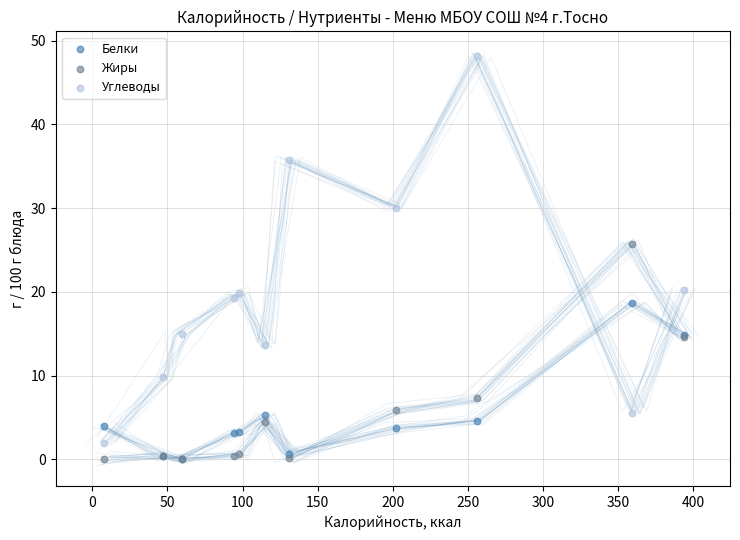

Across all series, what Y value is closest to 24?

25.7